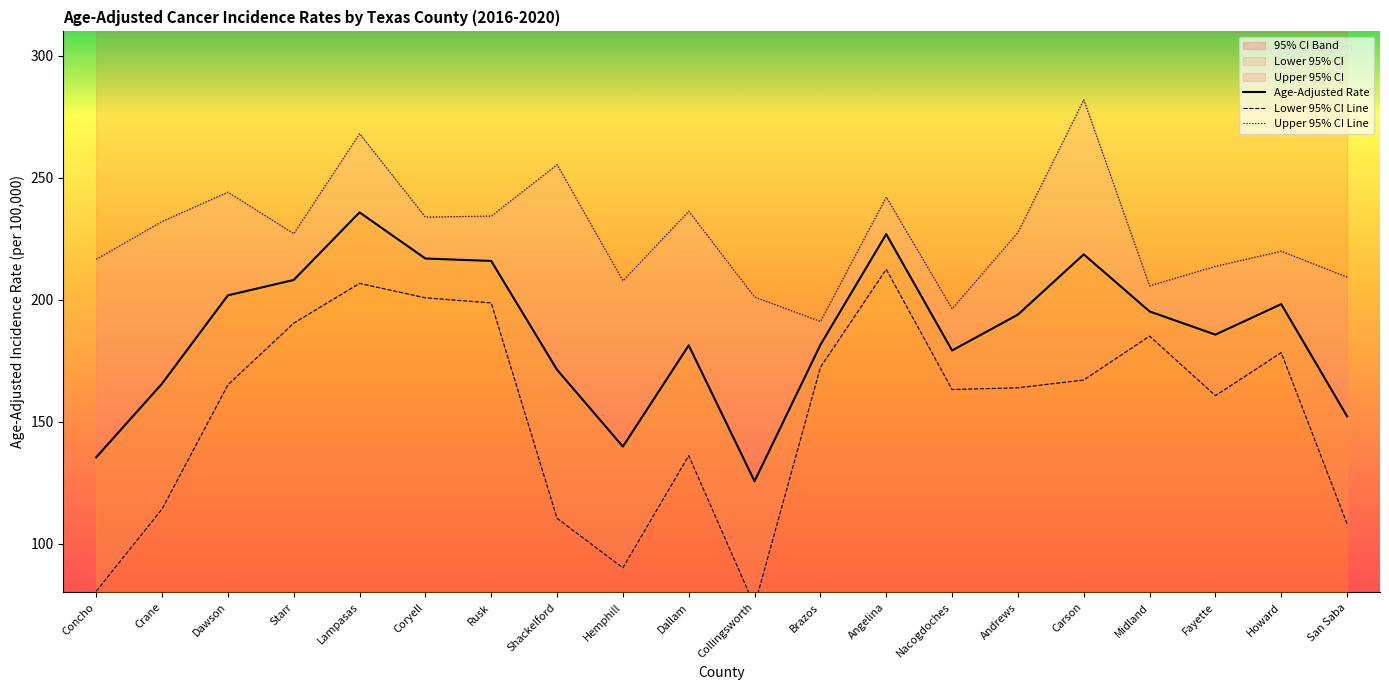

Reading left to right, list all the values displayed in this chart.

Age-Adjusted Rate: 135.4	165.6	201.8	208.1	235.8	216.9	215.9	171.3	139.8	181.3	125.6	181.5	226.9	179.2	193.9	218.6	195.2	185.7	198.2	152.2
Lower 95% CI Line: 80.5	114.2	165.1	190.4	206.7	200.8	198.7	110.4	90.1	136.1	74.6	172.3	212.5	163.2	163.9	167.1	185.1	160.7	178.3	108.1
Upper 95% CI Line: 216.6	232.1	244.1	227.1	268.1	233.9	234.3	255.4	207.8	236.3	201.1	191.1	242.1	196.3	227.6	282.0	205.7	213.7	219.9	209.3